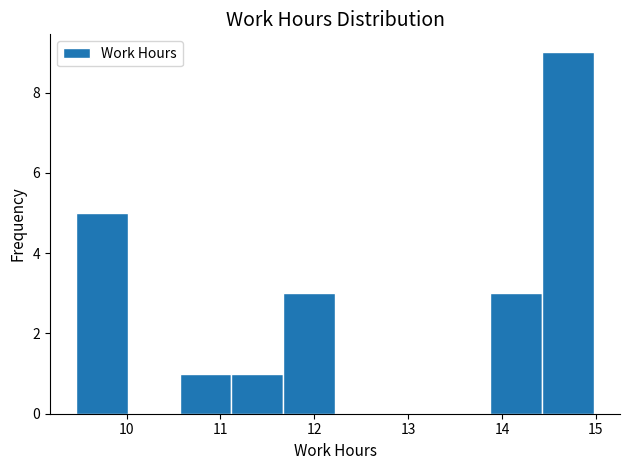

Over which range of the x-axis is the bar tallest?

14.4 to 15.0